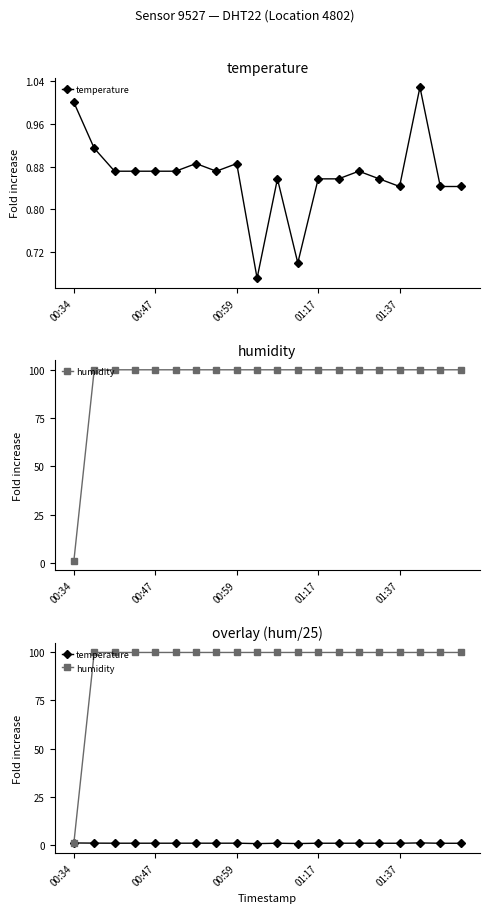

True or false: temperature and humidity cross at least once.

False